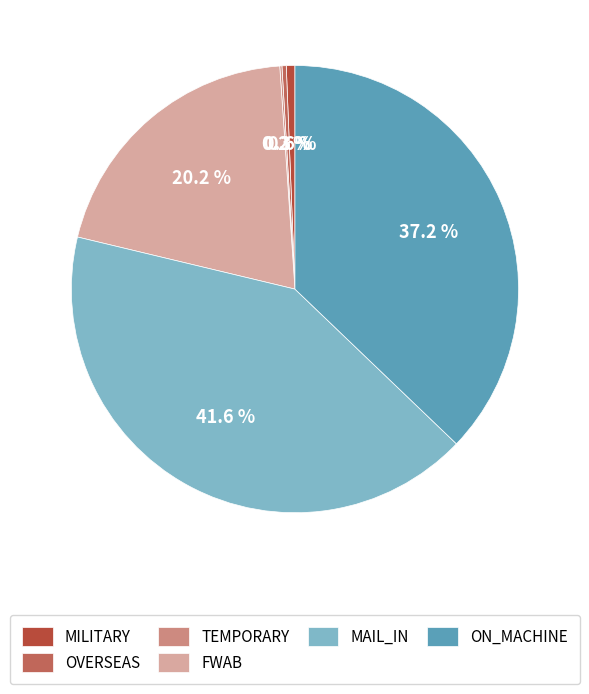

What is the ratio of the value at MAIL_IN to the value at ON_MACHINE?

1.1